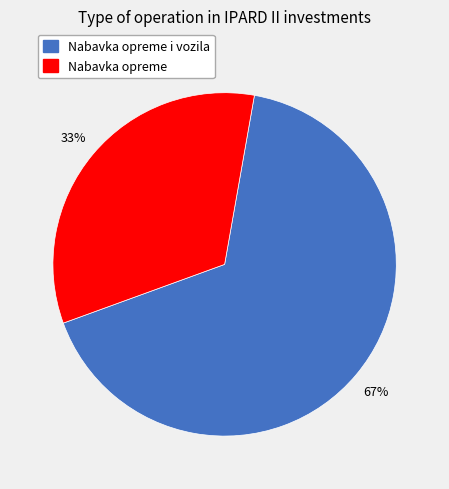

To the nearest percent, what is the average slice percentage?

50%